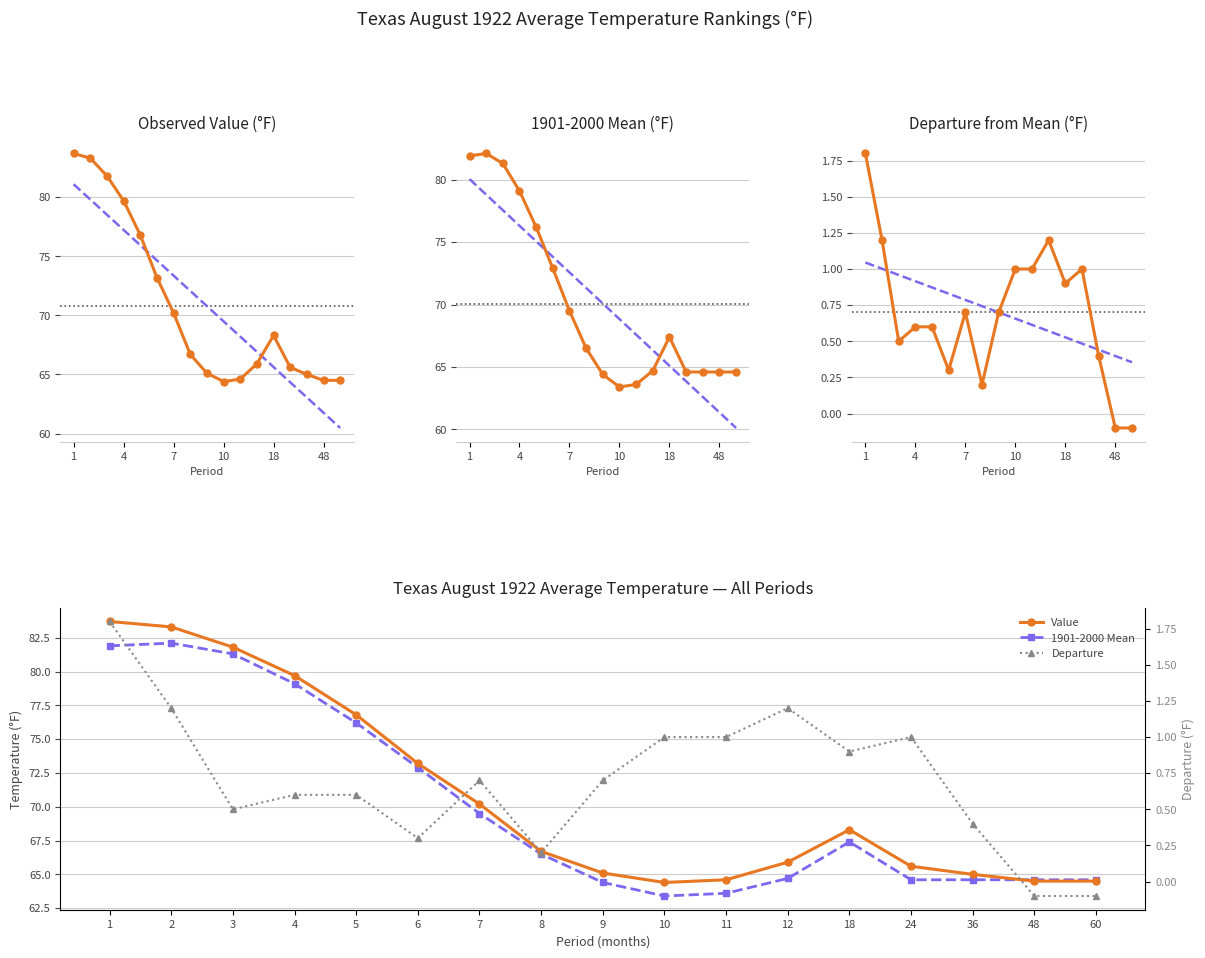

What is the sum of all 1901-2000 Mean values?

1191.4